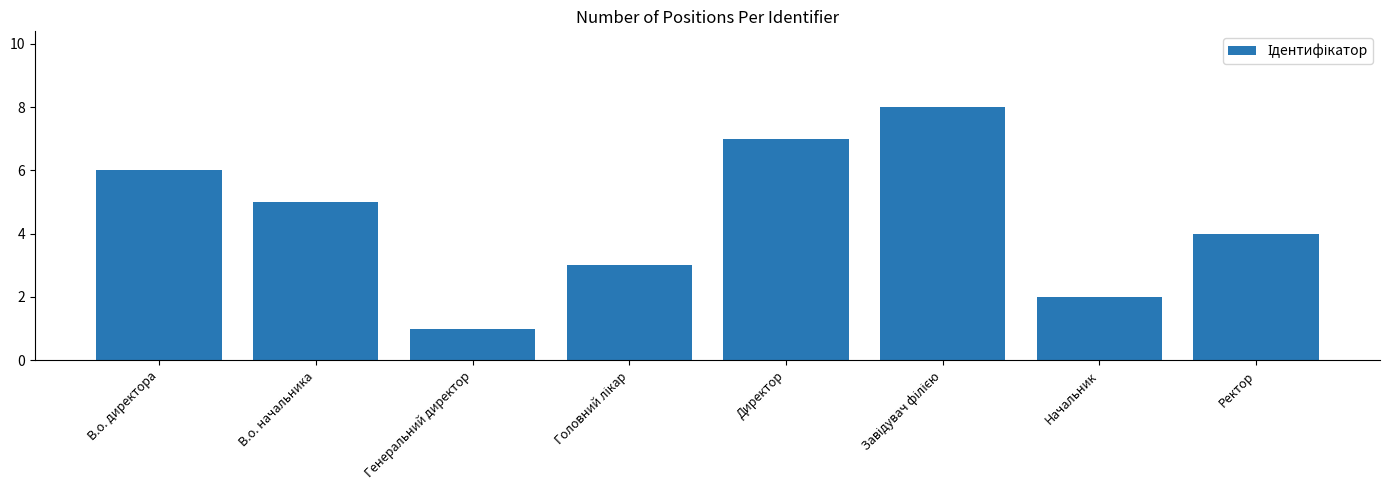

Is it true that the value at Ректор is 4?

True